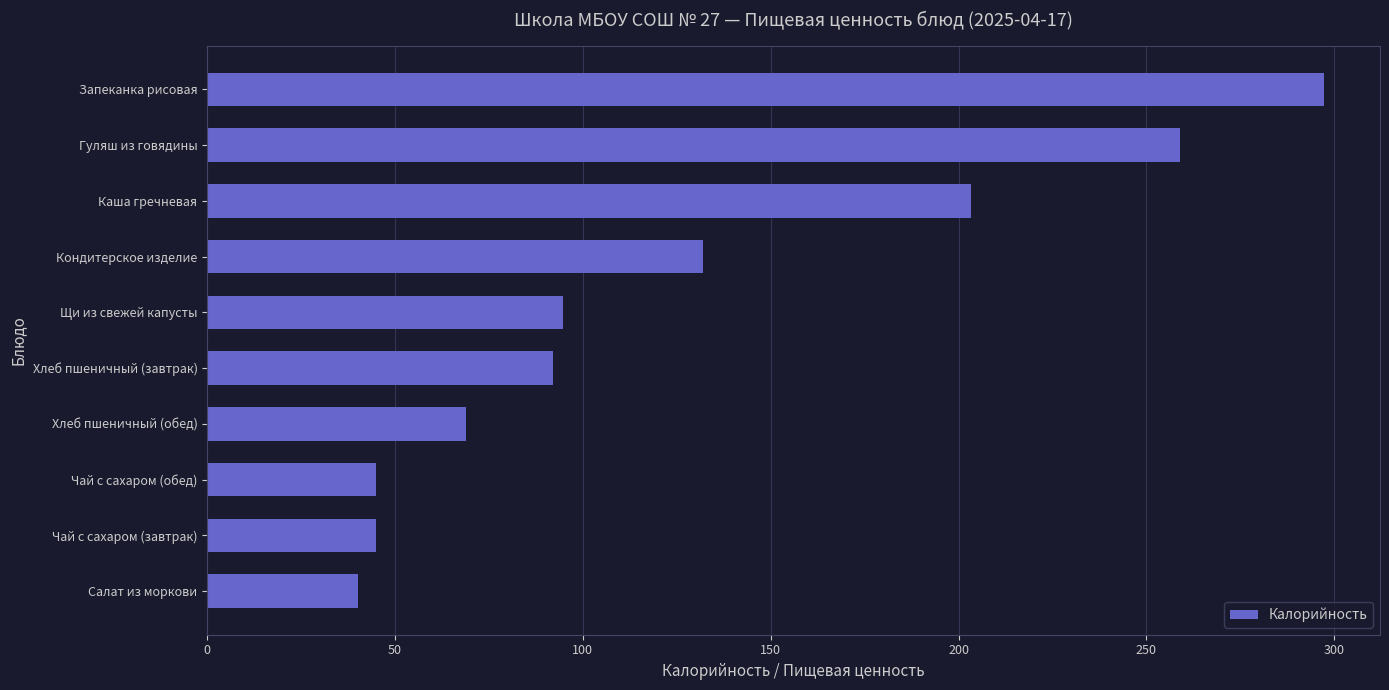

What is the change in value from Хлеб пшеничный (обед) to Щи из свежей капусты?

+25.7